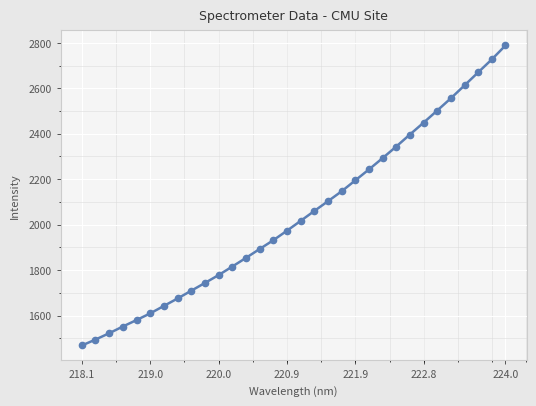

What is the average value?

2041.9